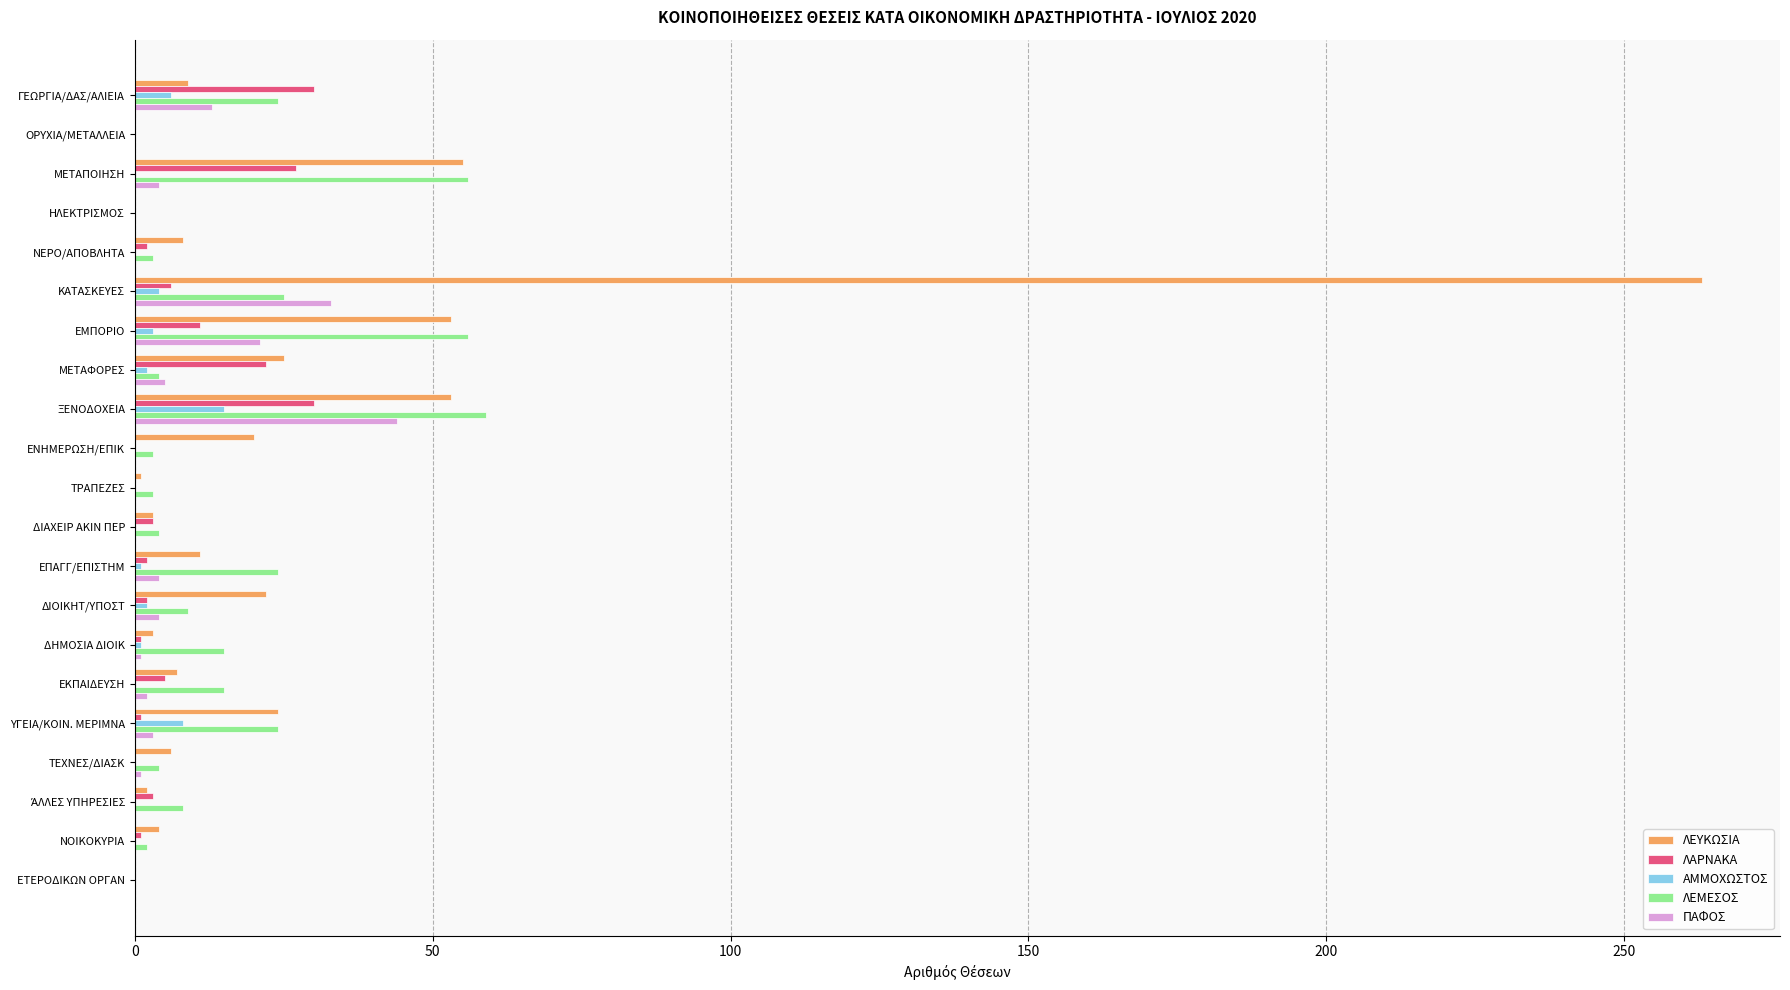

The value of ΠΑΦΟΣ at ΔΙΑΧΕΙΡ ΑΚΙΝ ΠΕΡ is 0. True or false?

True